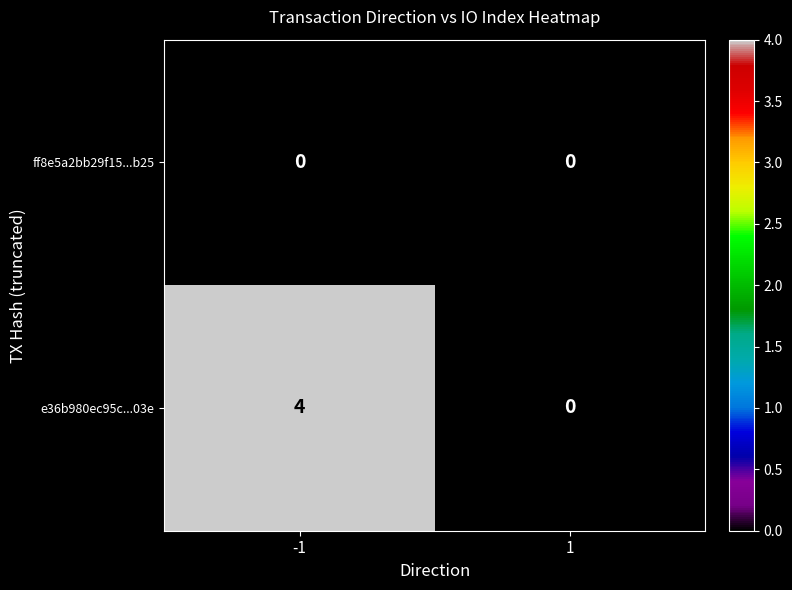

List the labels in order of e36b980ec95c...03e value, largest first.

-1, 1